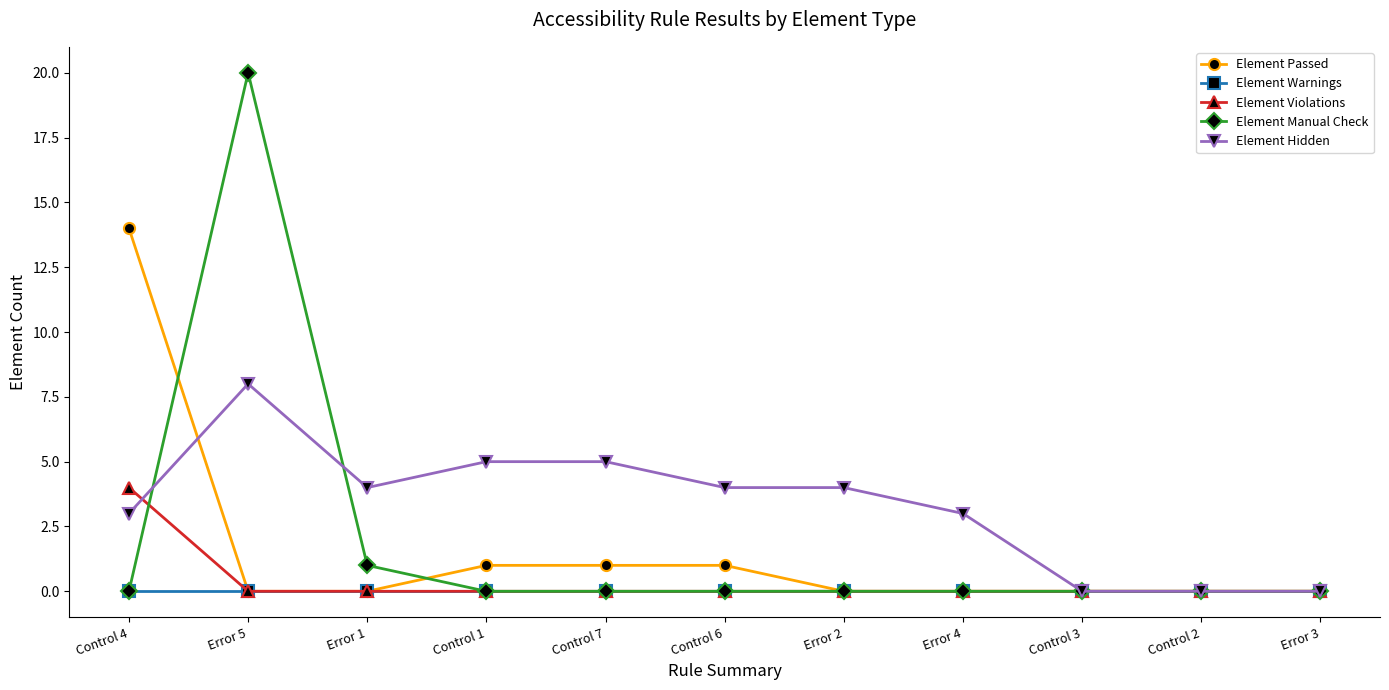

Which series has the largest range (max minus min)?

Element Manual Check